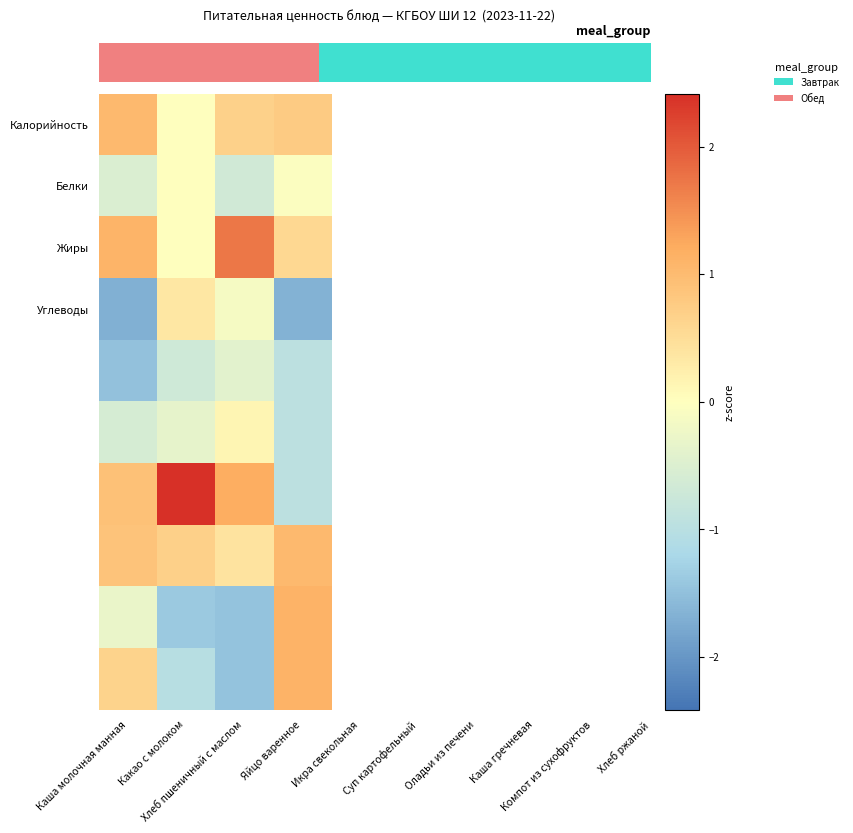

What is the smallest value displayed?

-1.7